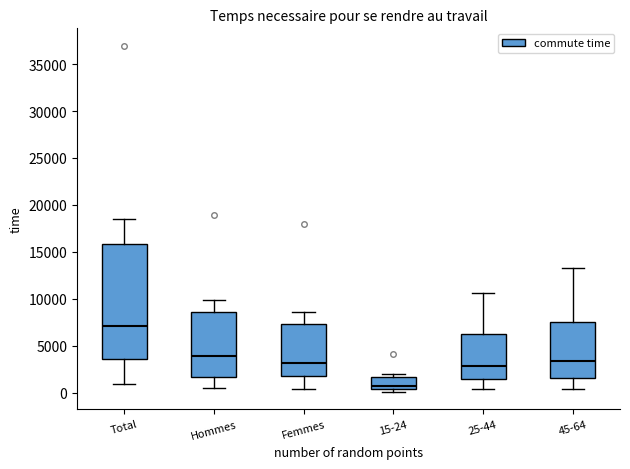

Which box is the tallest, from its lower edge to its upper edge?

Total